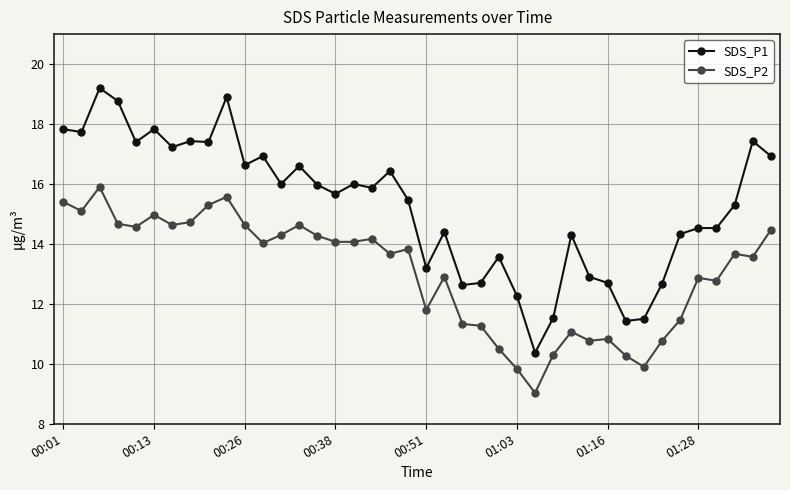

True or false: SDS_P2 and SDS_P1 cross at least once.

False